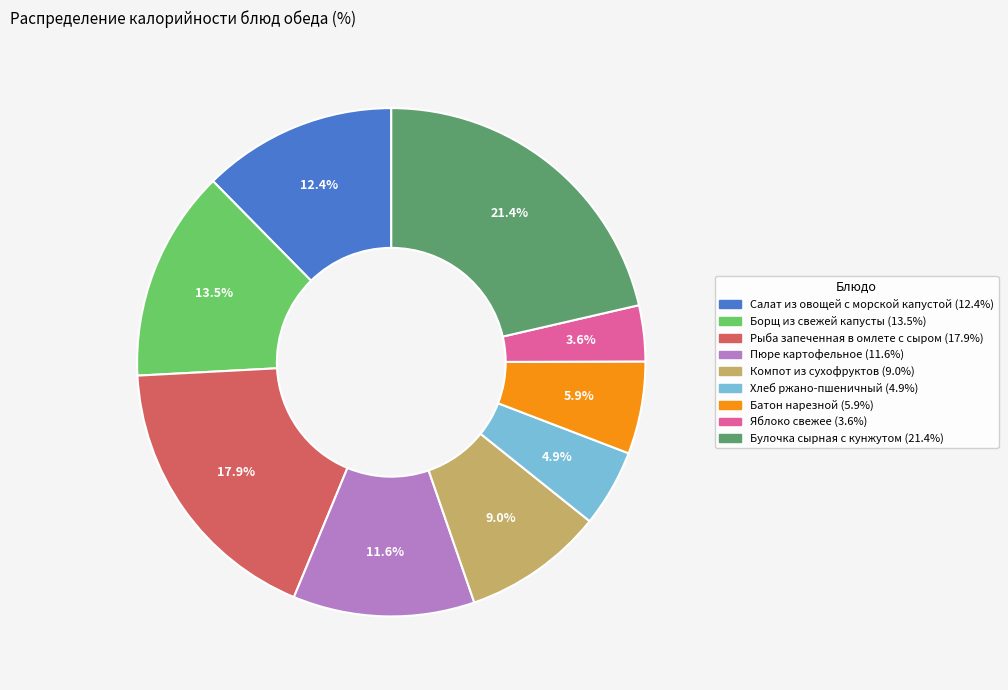

To the nearest percent, what portion does Батон нарезной represent?

6%